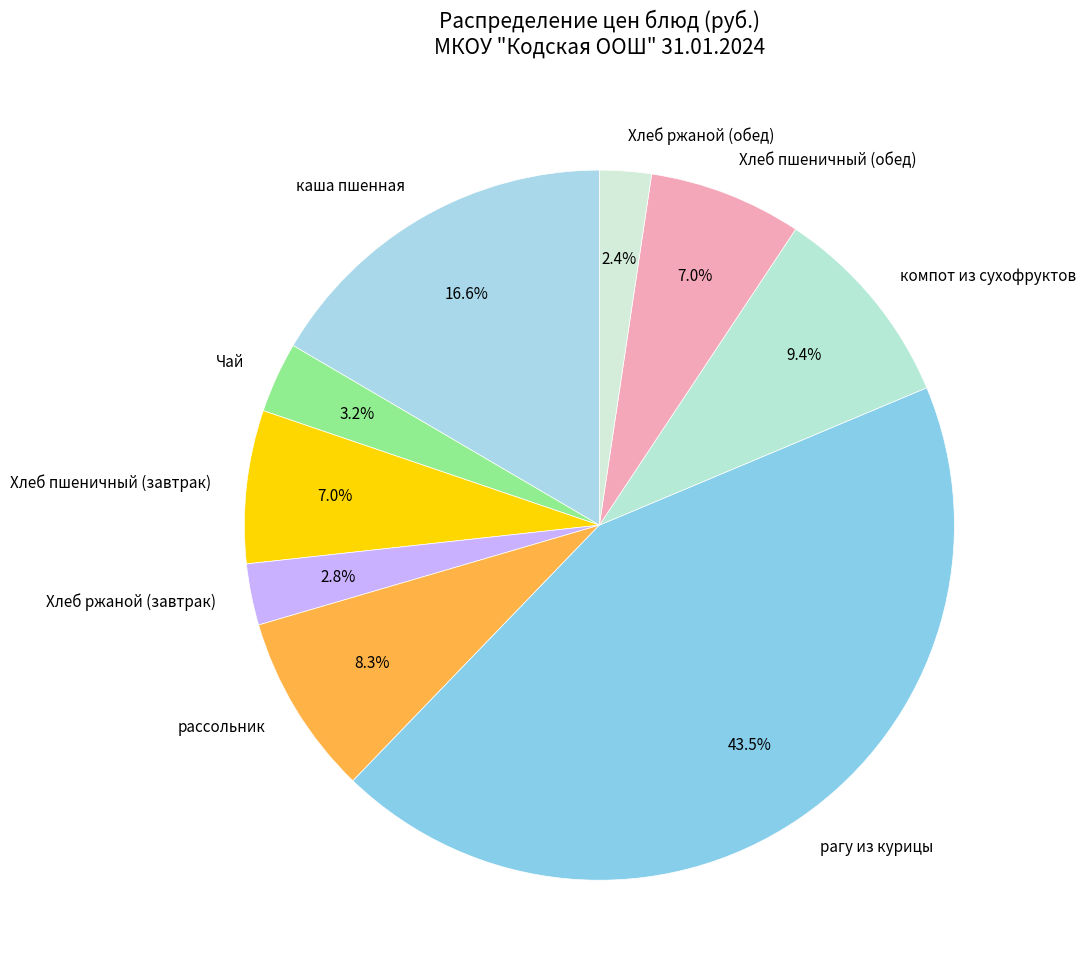

To the nearest percent, what is the difference between the largest and smallest slice percentages?

41%